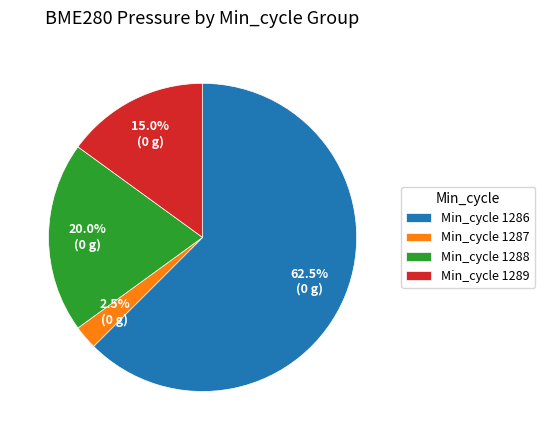

Is there any slice that represents more than half of the pie?

Yes